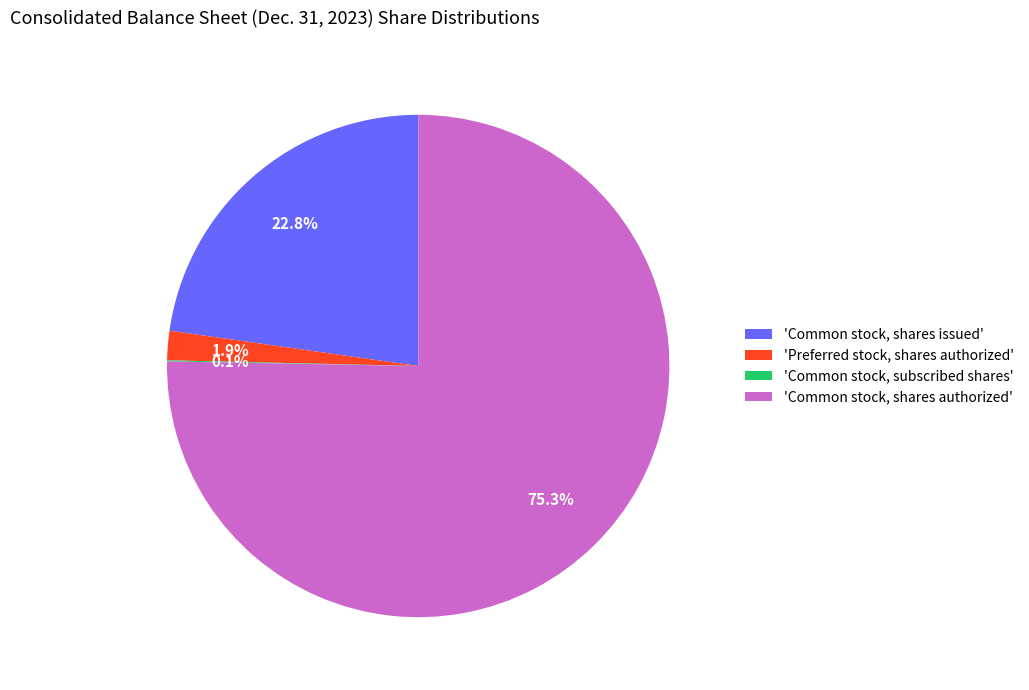

What portion of the pie excludes 'Common stock, shares issued'?

77.2%